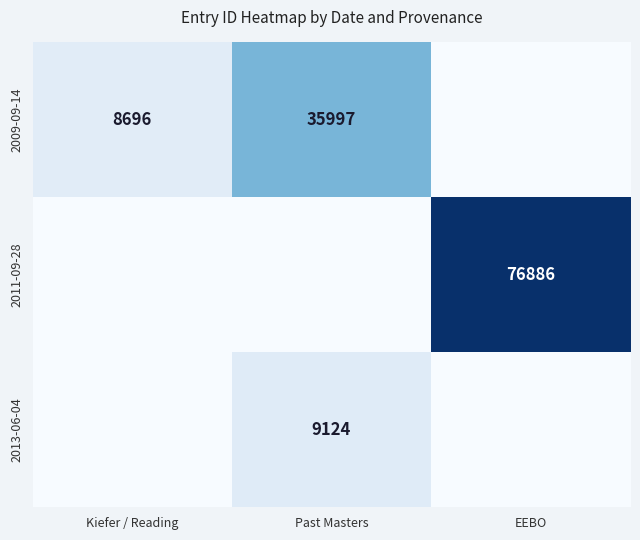

At how many categories does at least one series exceed 73736?

1